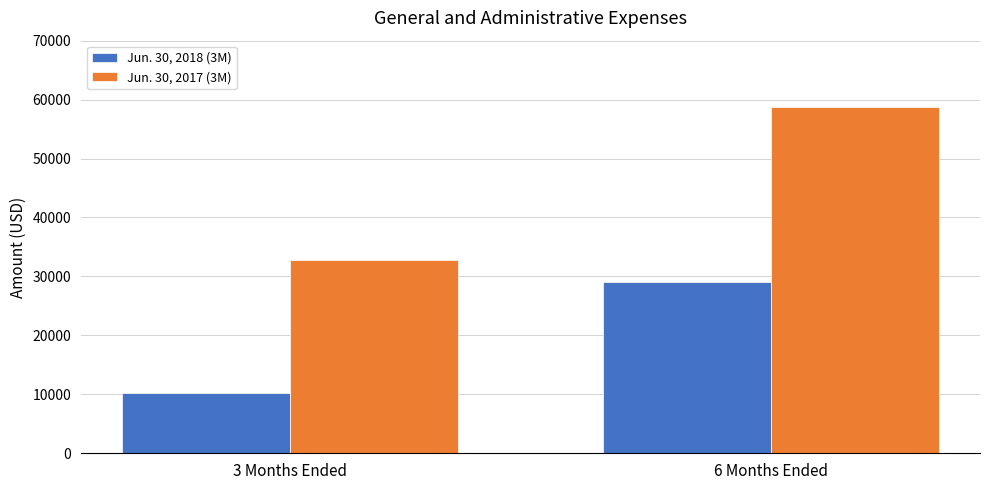

Count the Jun. 30, 2017 (3M) values in the range 32742 to 58717.

2